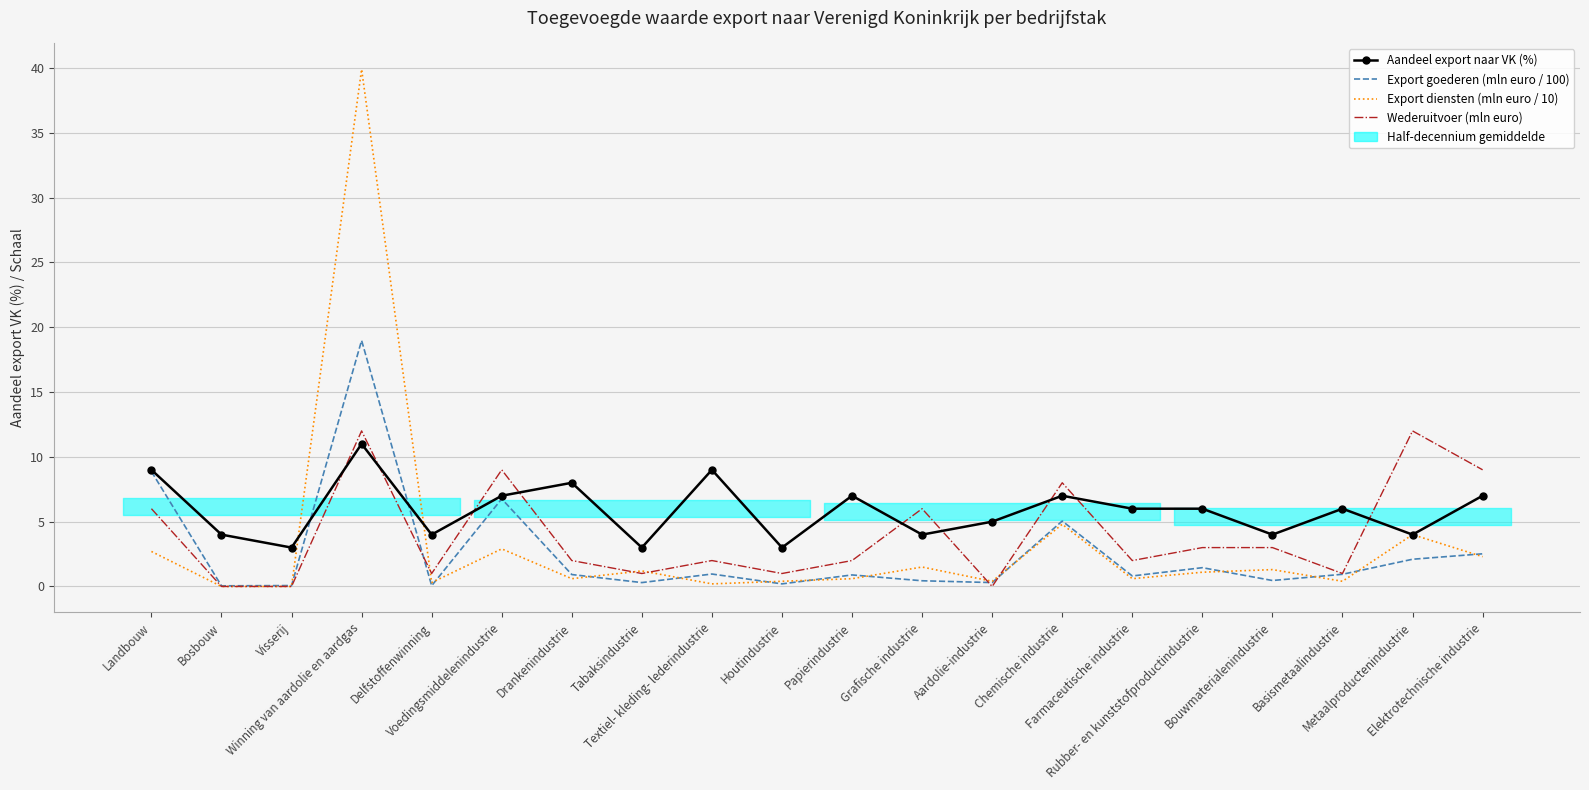

True or false: Aandeel export naar VK (%) has a value of 7.0 at Papierindustrie.

True